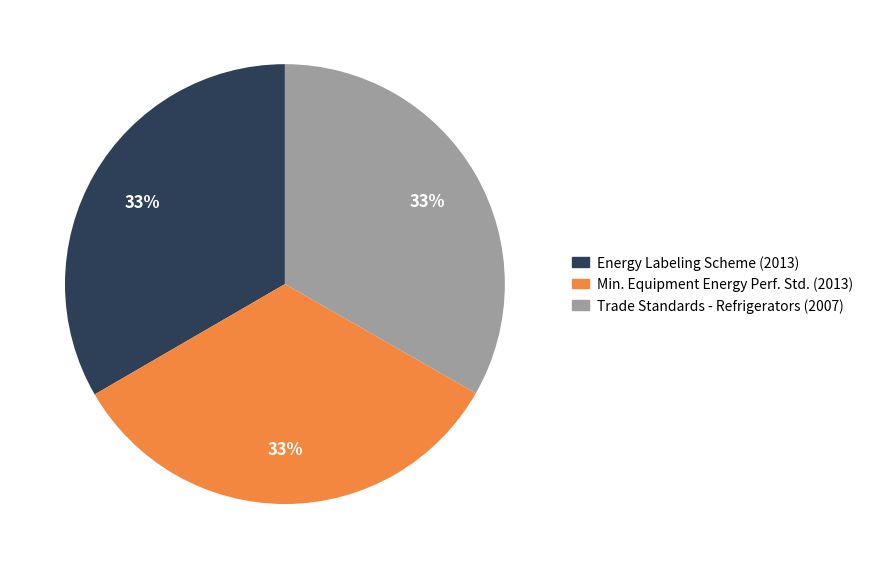

To the nearest percent, what is the average slice percentage?

33%